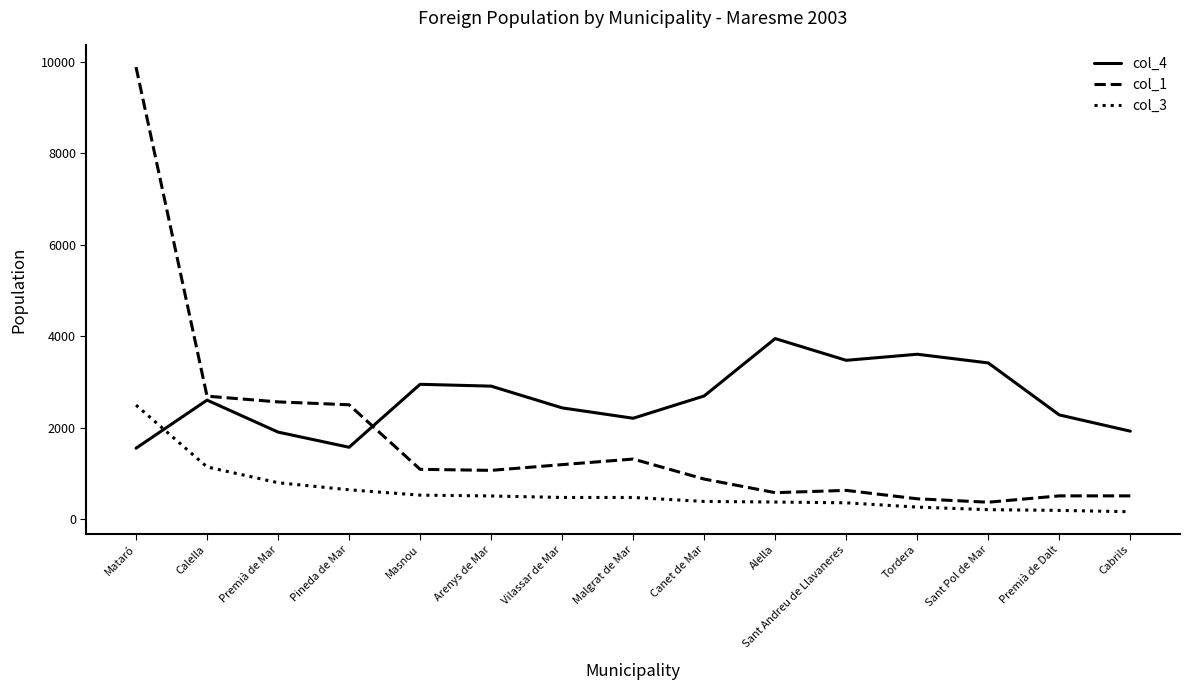

Rank the series by their average value, from highest to lowest.

col_4, col_1, col_3